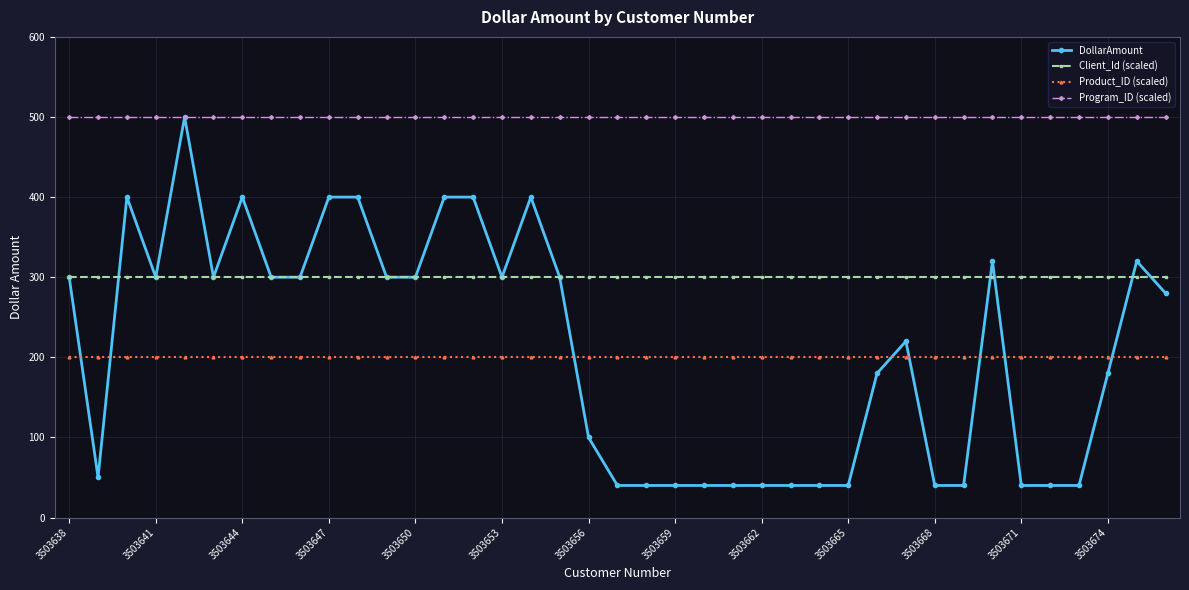

Which series has the largest range (max minus min)?

DollarAmount